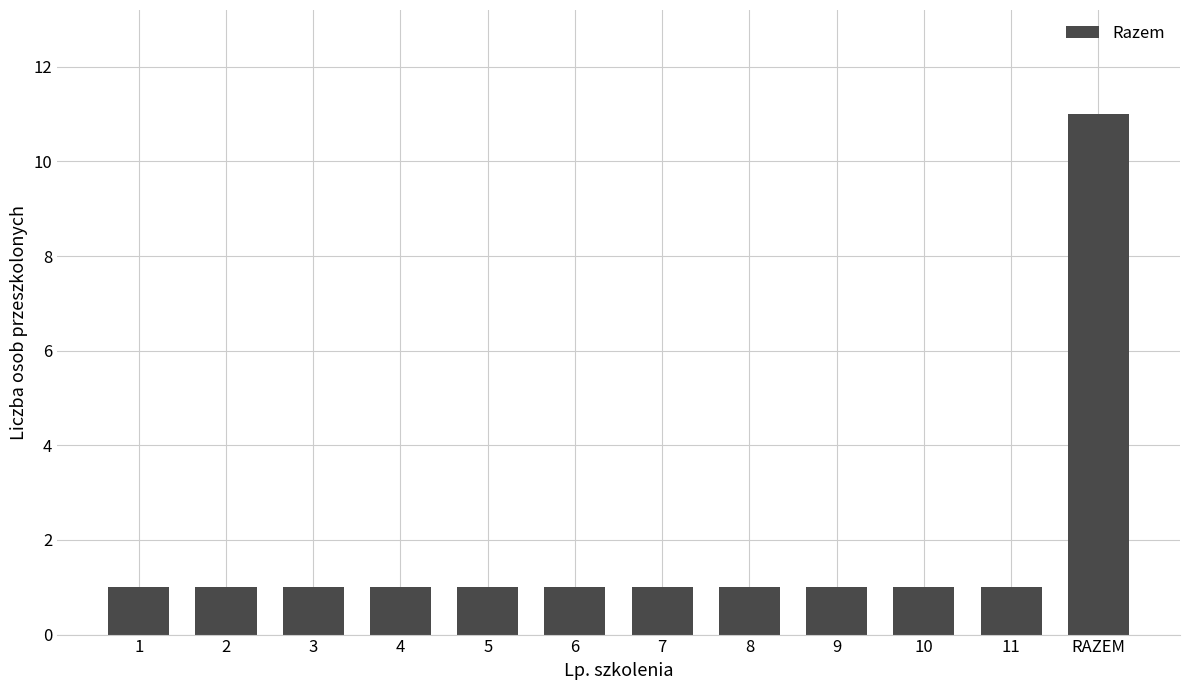

What is the label of the 9th bar from the right?

4